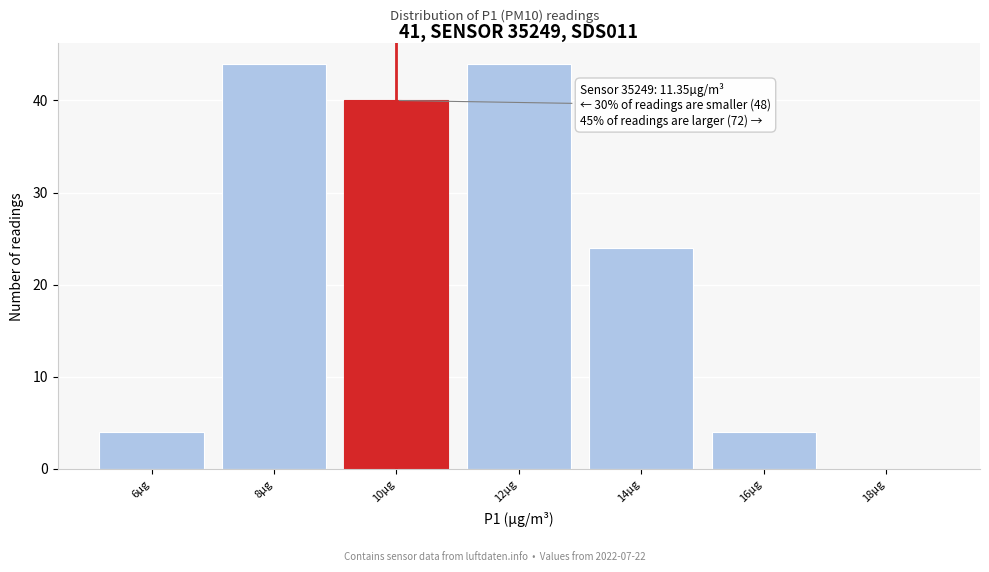

Reading left to right, extract all data points from this chart.

6µg=4	8µg=44	10µg=40	12µg=44	14µg=24	16µg=4	18µg=0